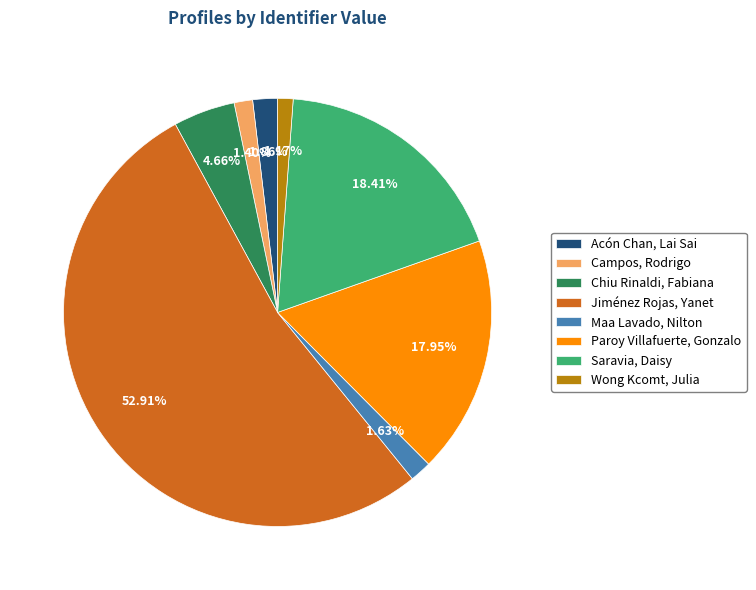

Count the number of slices in the pie.

8